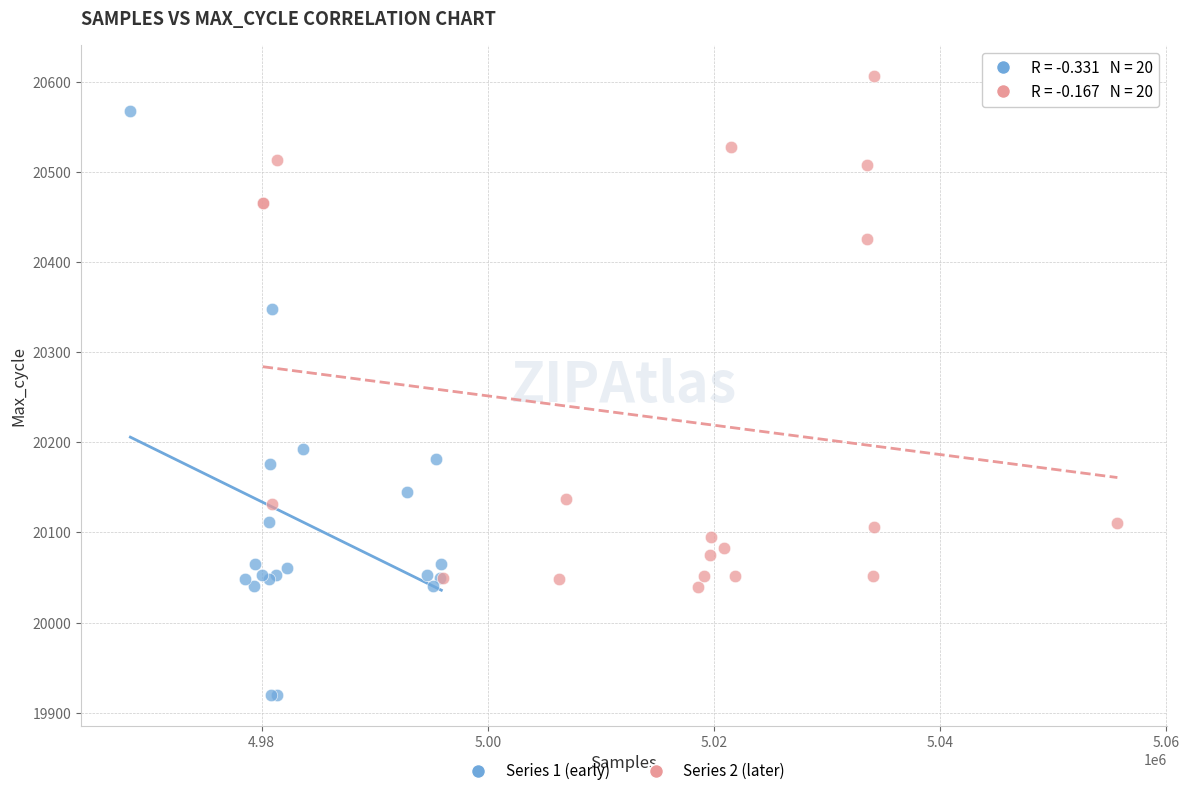

Which series contains the lowest Y value?

Series 1 (early)